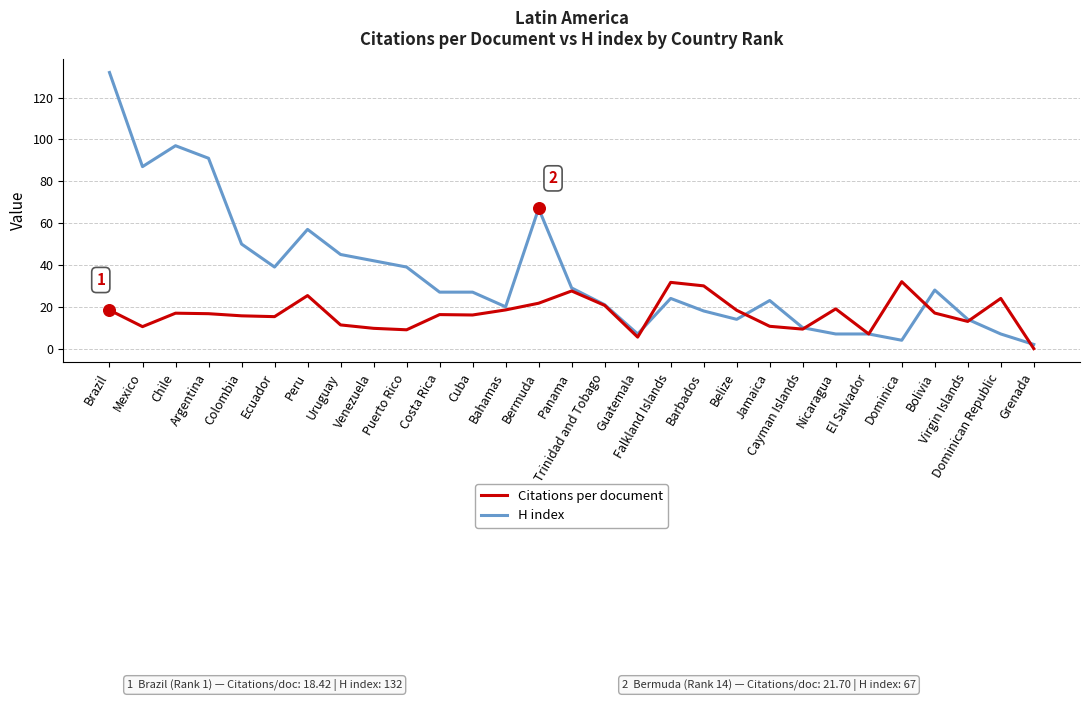

At which category is the sum across all series the highest?

Brazil